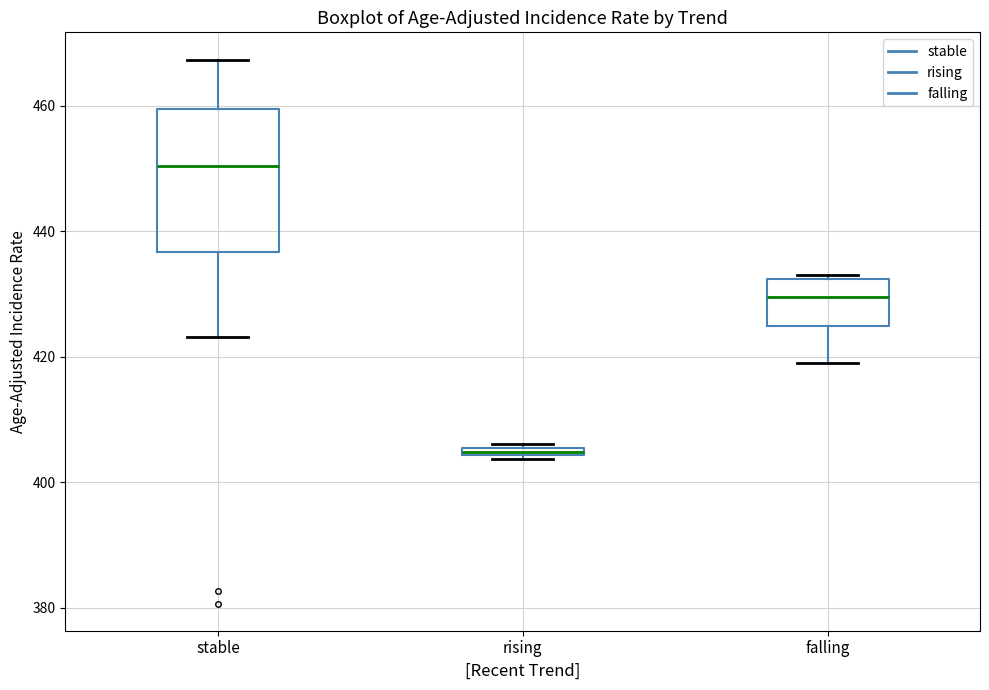

Where is the upper edge of the box for rising on the y-axis? The values are not printed on the chart, so give them approximately, as read against the axis.

406